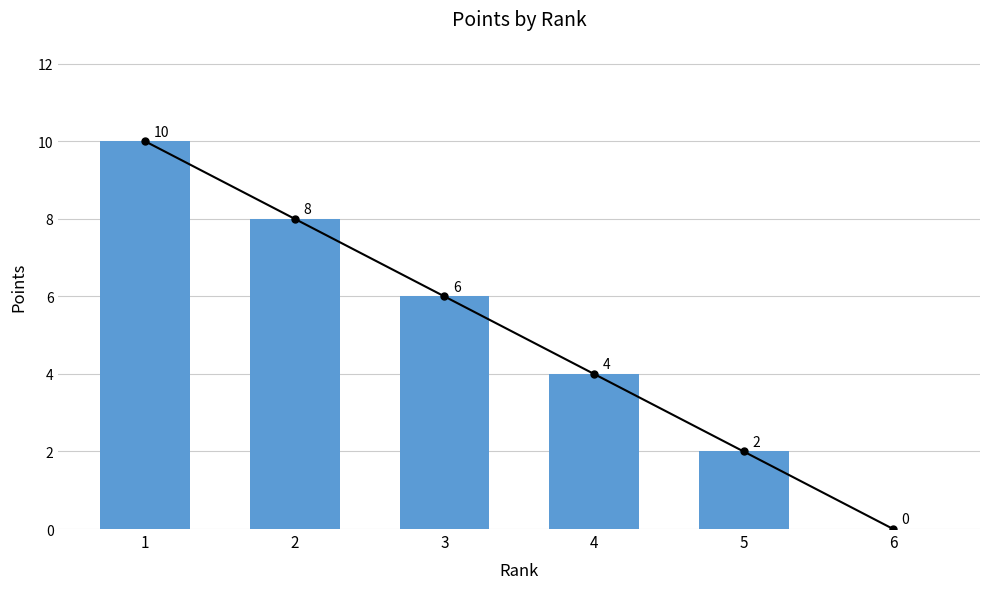

What is the difference between the second highest and minimum values?

8